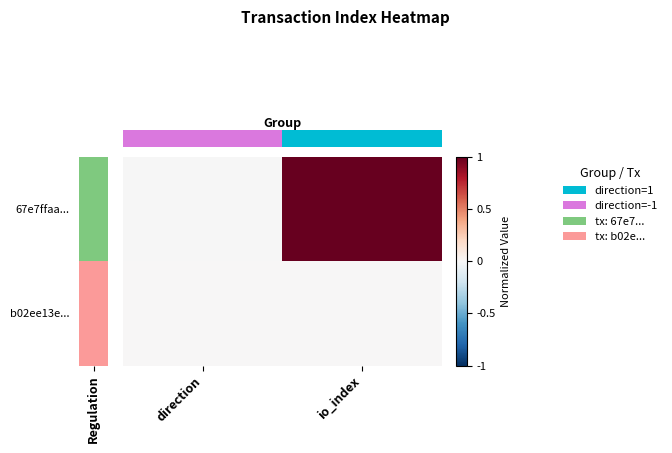

How many categories are shown in the chart?

2